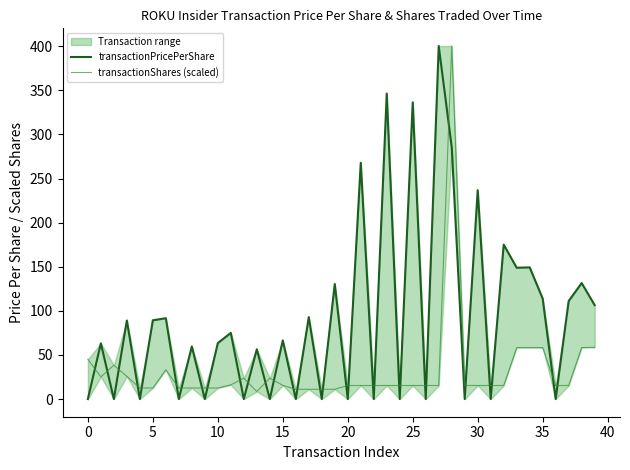

How many times do transactionPricePerShare and transactionShares (scaled) cross each other?

31